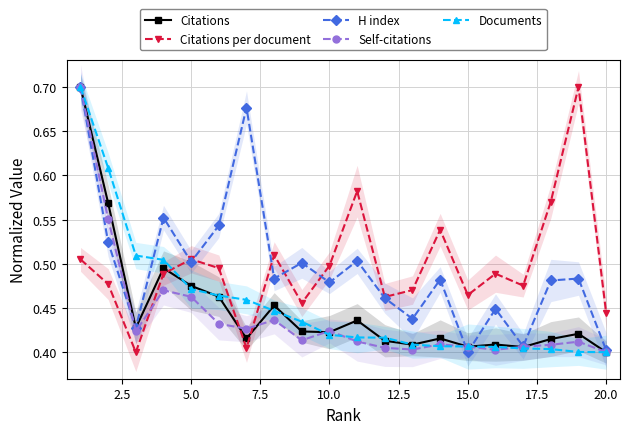

At which category does Citations per document reach its first local peak?

5.0